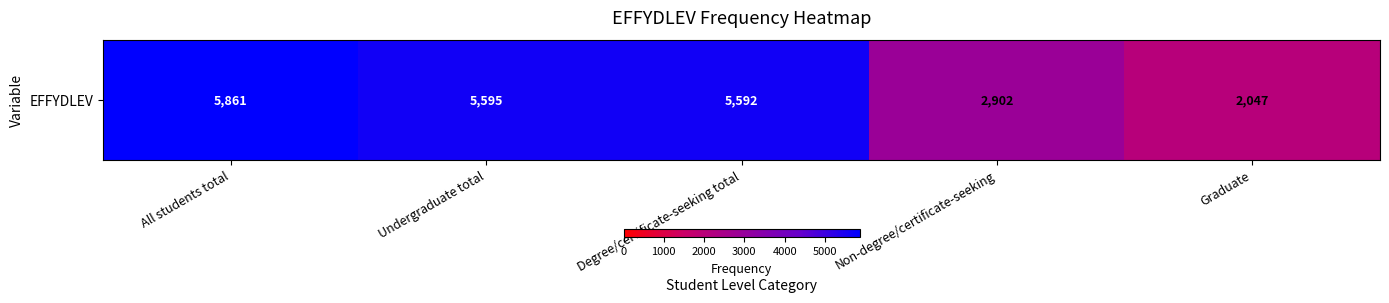

What is the difference between the second highest and minimum values?

3548